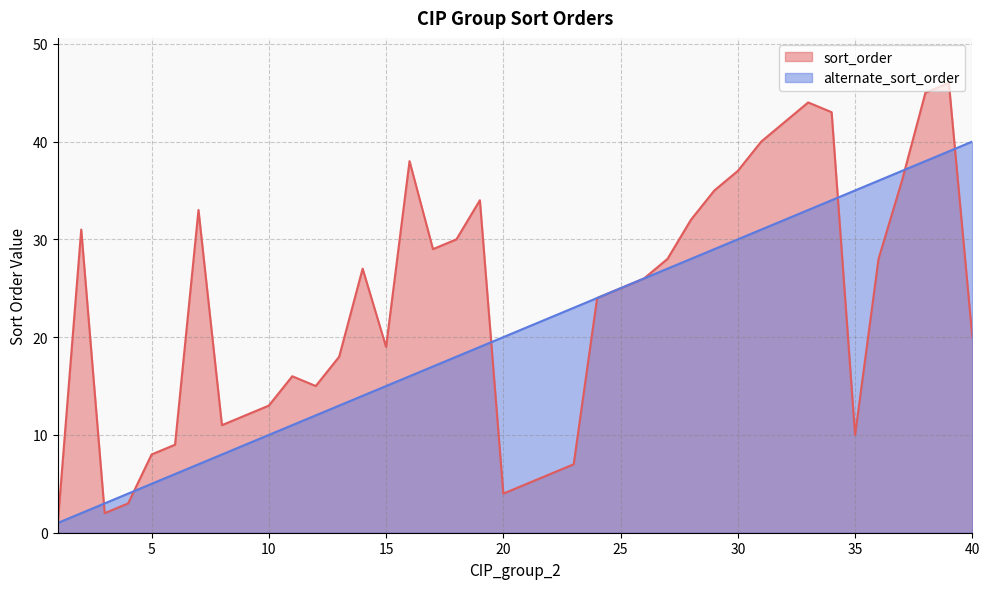

List the labels in order of alternate_sort_order value, smallest first.

1, 2, 3, 4, 5, 6, 7, 8, 9, 10, 11, 12, 13, 14, 15, 16, 17, 18, 19, 20, 21, 22, 23, 24, 25, 26, 27, 28, 29, 30, 31, 32, 33, 34, 35, 36, 37, 38, 39, 40